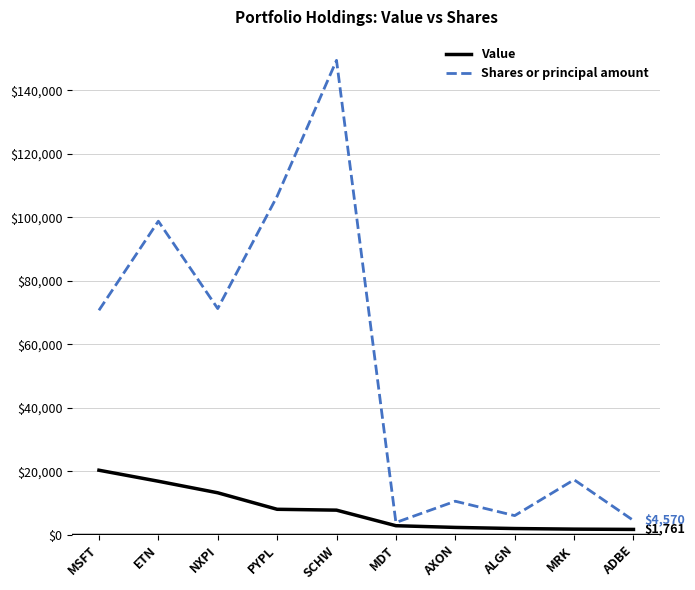

Rank the series by their average value, from lowest to highest.

Value, Shares or principal amount